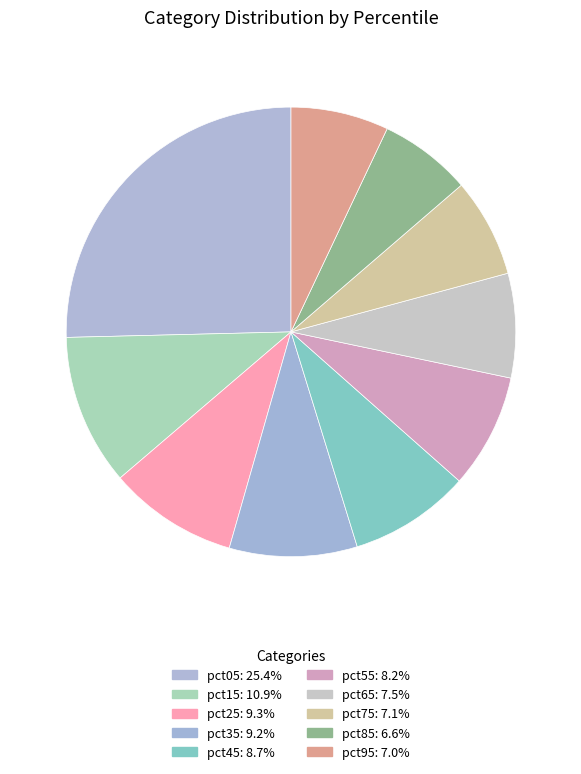

Does pct95 represent more than half of the total?

No